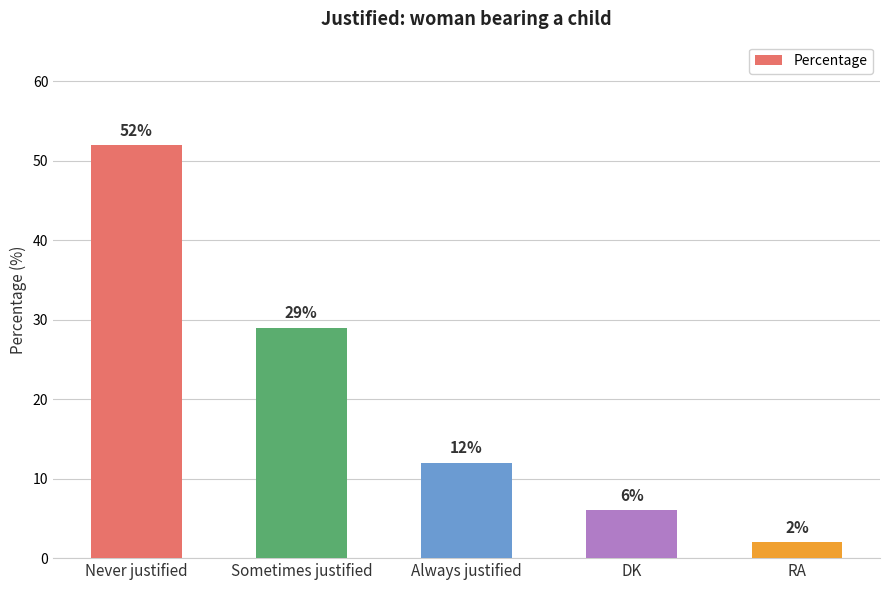

What is the ratio of the value at RA to the value at DK?

0.3